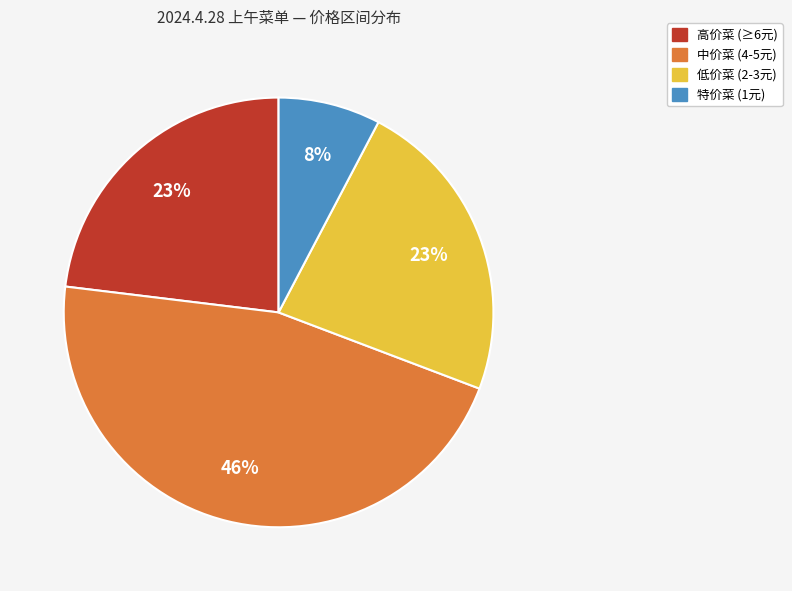

Is there a majority slice in this chart?

No